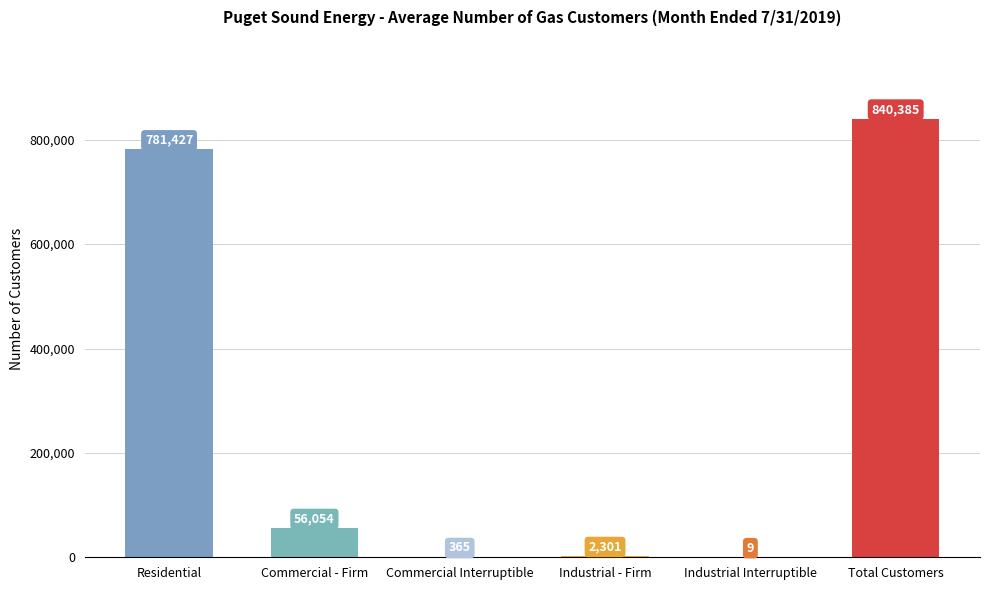

Where is the data nearest to the value 420197?

Residential